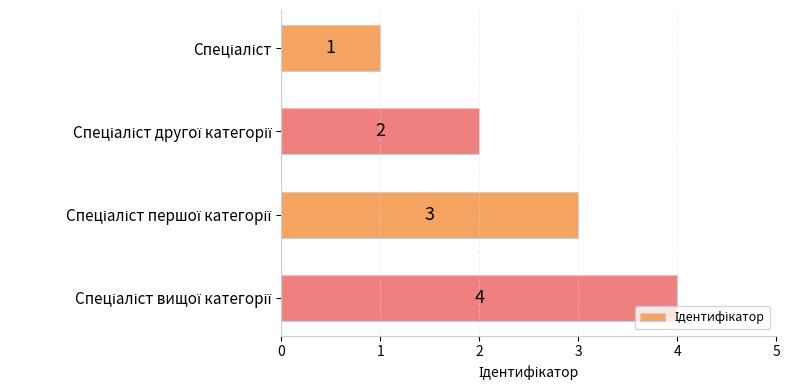

How many values are between 2 and 4?

3